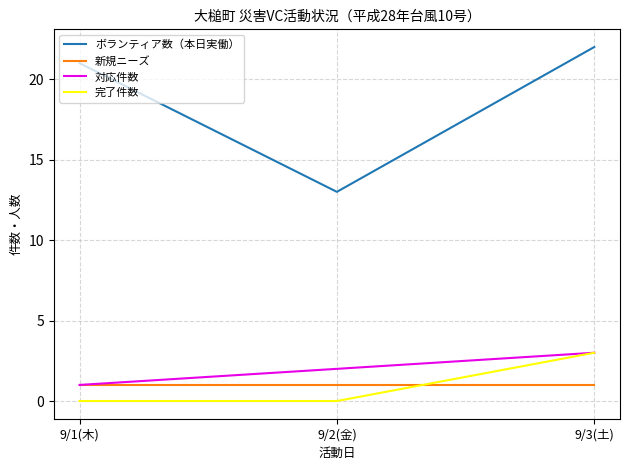

At which category is the sum across all series the highest?

9/3(土)